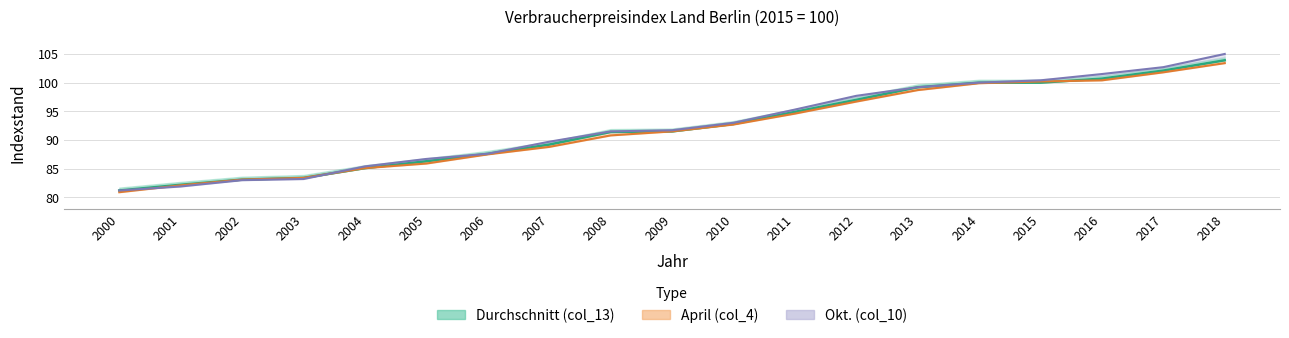

The Durchschnitt (col_13) series shows 133.1 at 2014. True or false?

False